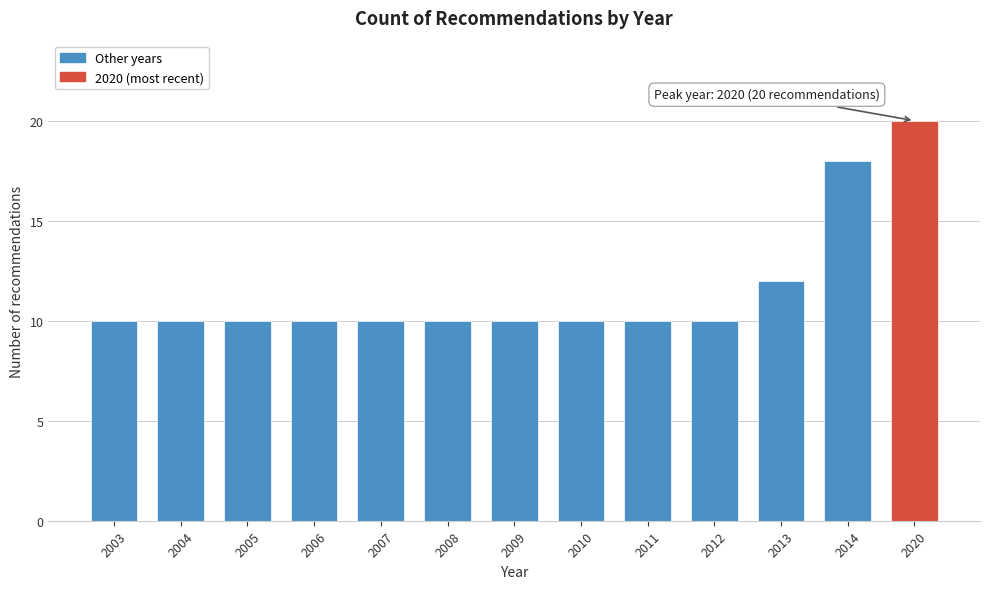

Reading right to left, list all the values displayed in this chart.

2020=20	2014=18	2013=12	2012=10	2011=10	2010=10	2009=10	2008=10	2007=10	2006=10	2005=10	2004=10	2003=10